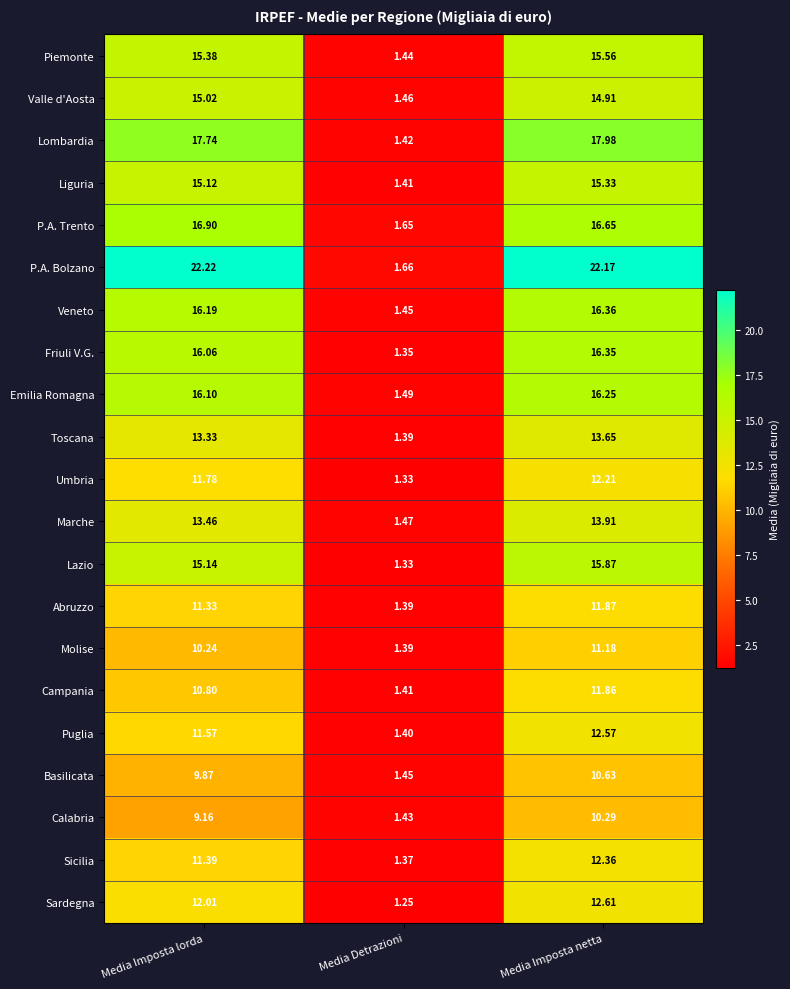

At which label is Calabria closest to 5?

Media Detrazioni